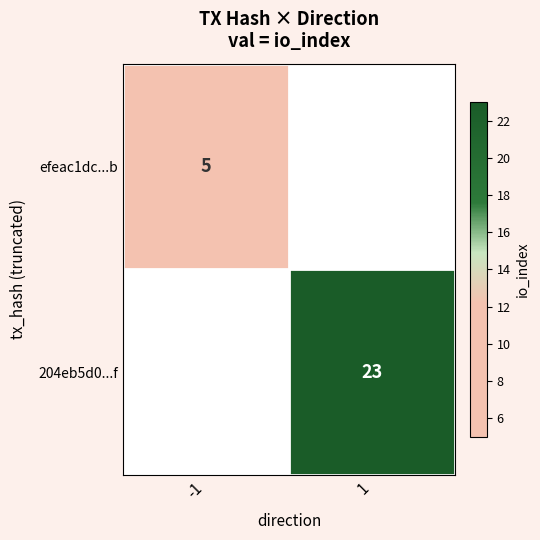

Between -1 and 1, which is larger?

1